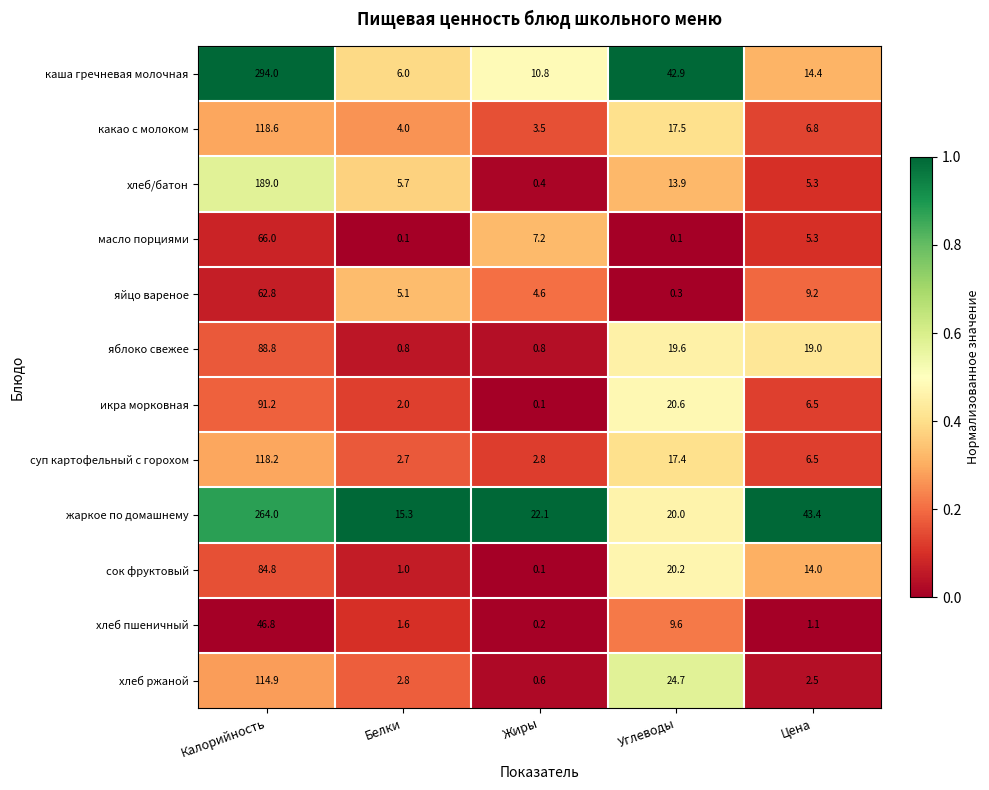

What is the average value of the икра морковная series?

24.1